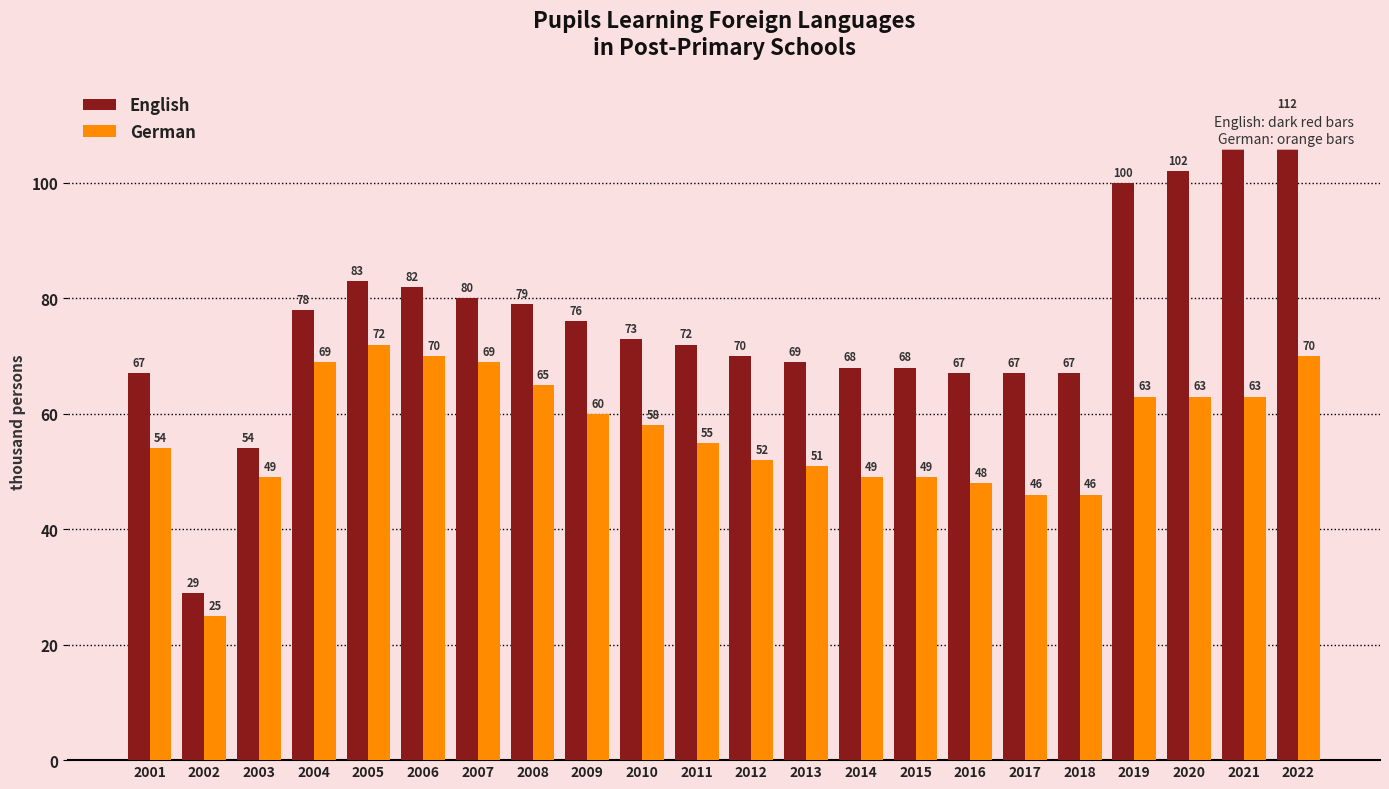

Between 2015 and 2022, which series saw the biggest shift?

English